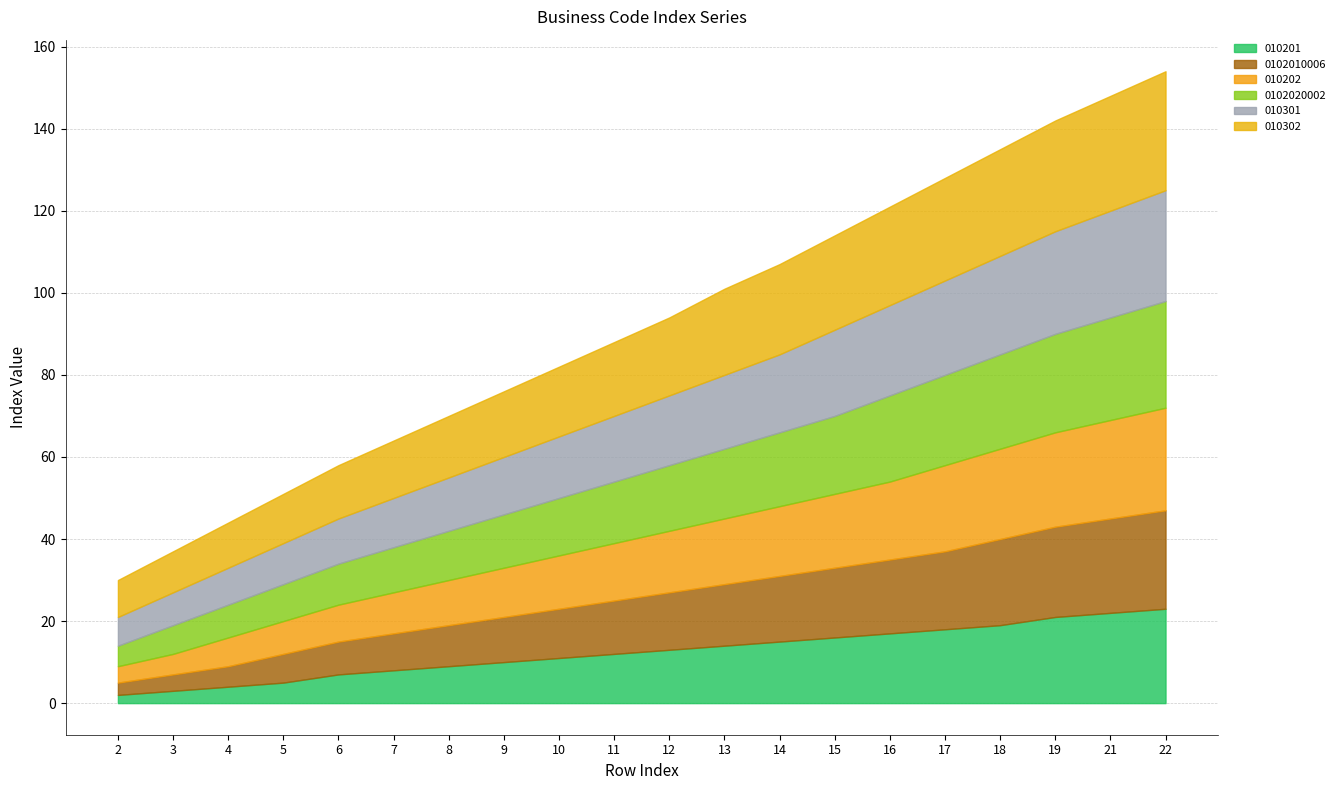

The 0102010006 series shows 13 at 11. True or false?

True